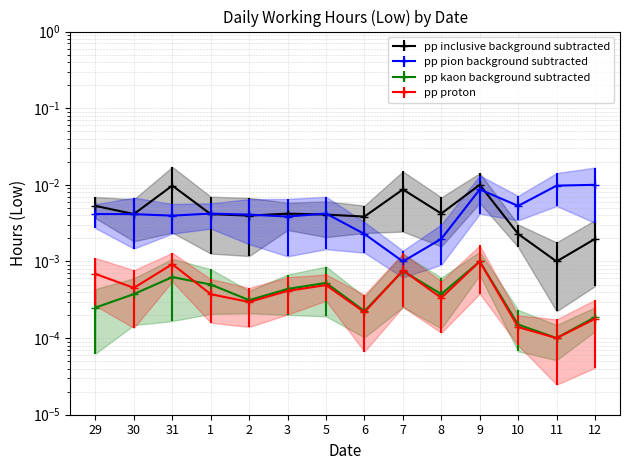

Which series changed the most between 2 and 8?

pp pion background subtracted